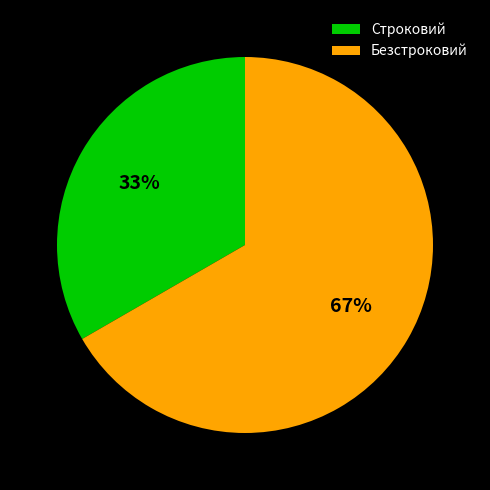

Rank the categories by value from highest to lowest.

Безстроковий, Строковий